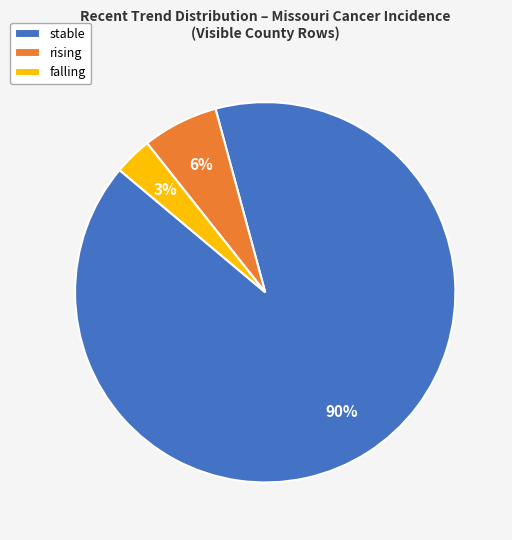

Between rising and falling, which is larger?

rising